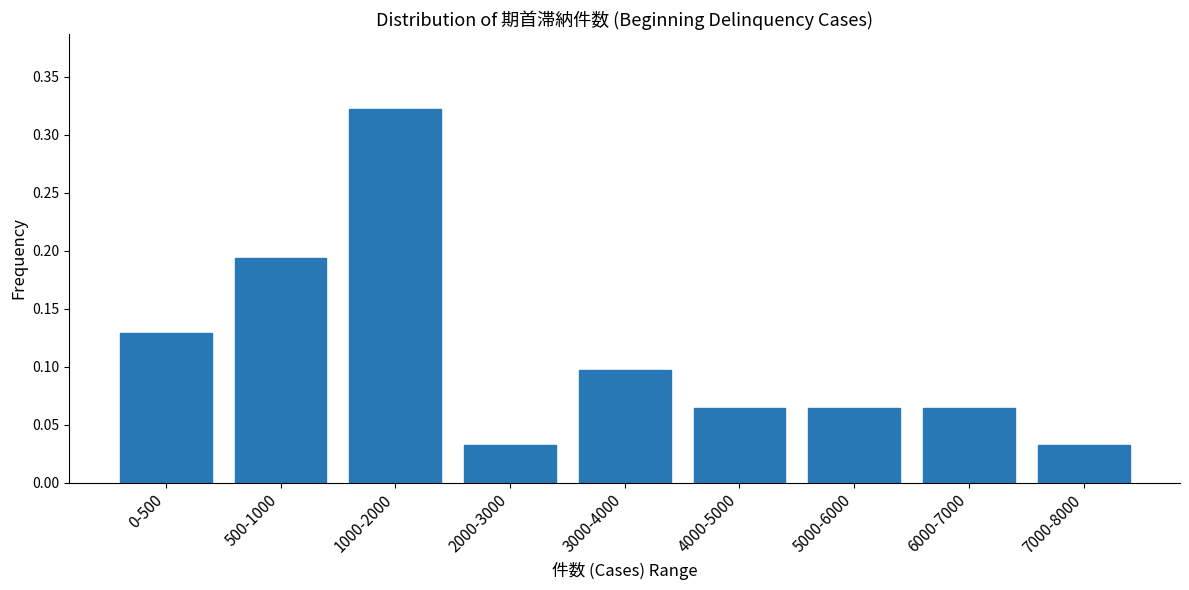

What is the label of the 4th bar from the left?

2000-3000